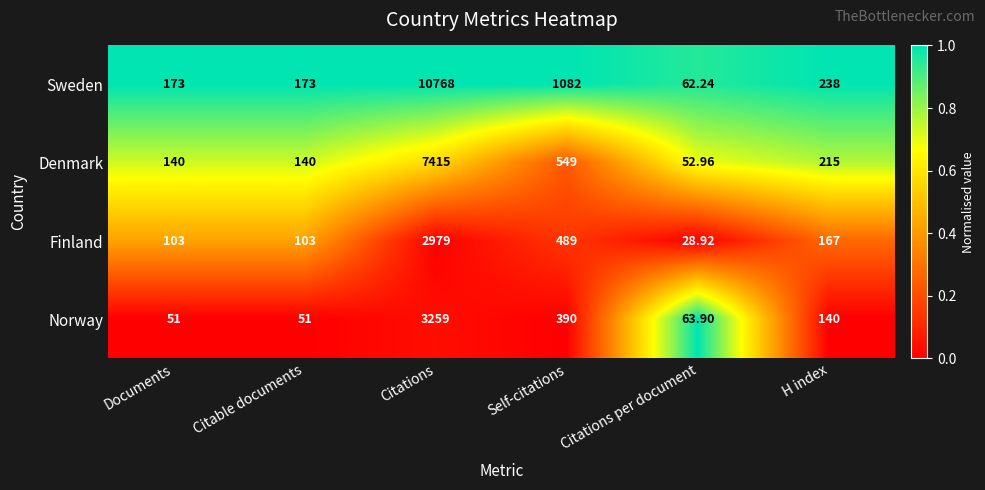

Where is Sweden nearest to the value 5415?

Self-citations